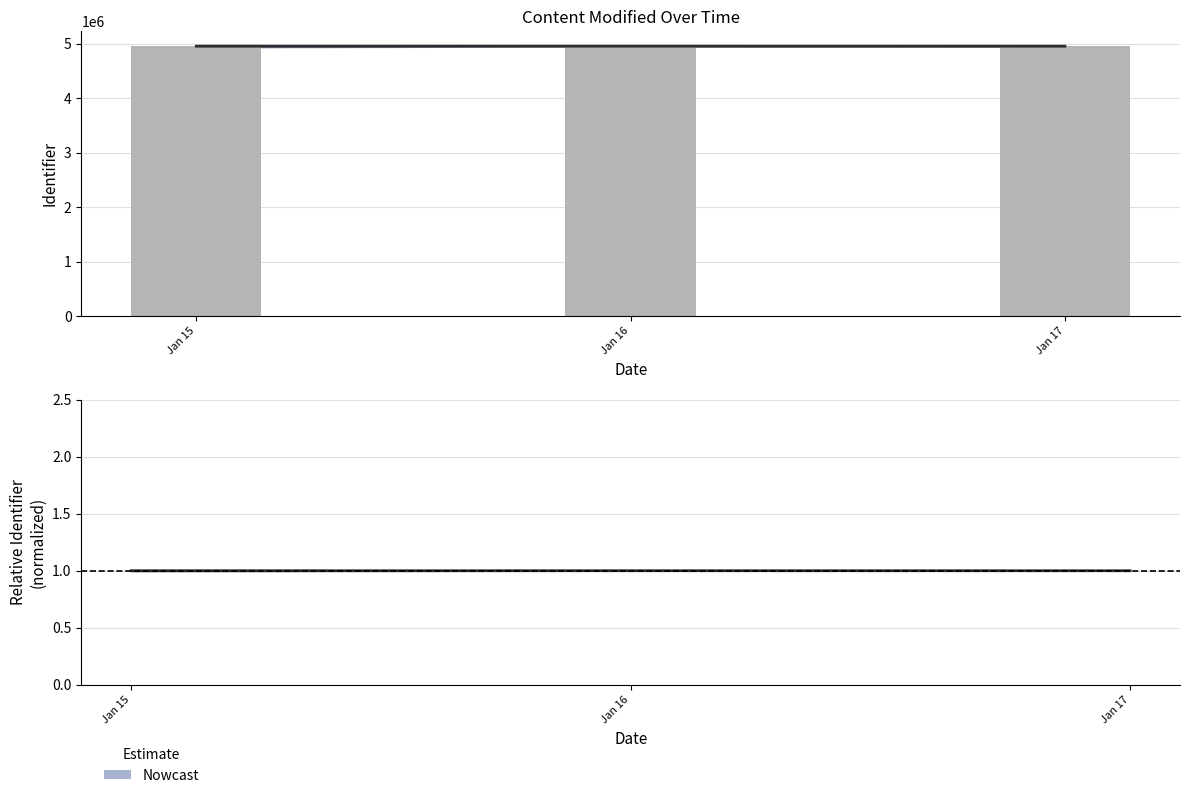

Rank the categories by Nowcast value from lowest to highest.

Jan 17, Jan 15, Jan 16